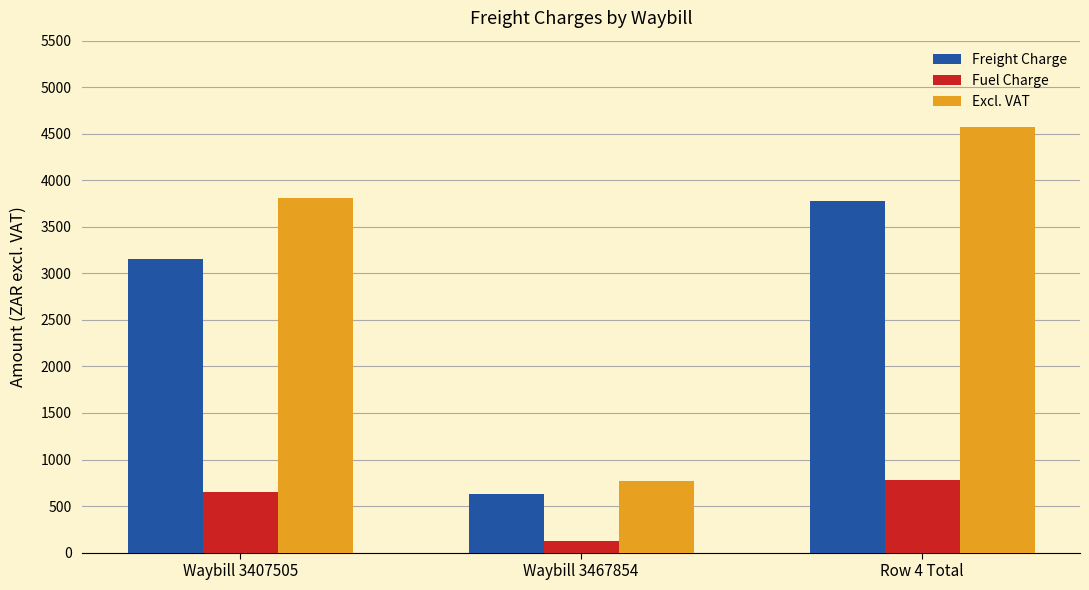

What is the difference between the Freight Charge values at Waybill 3407505 and Waybill 3467854?

2525.0